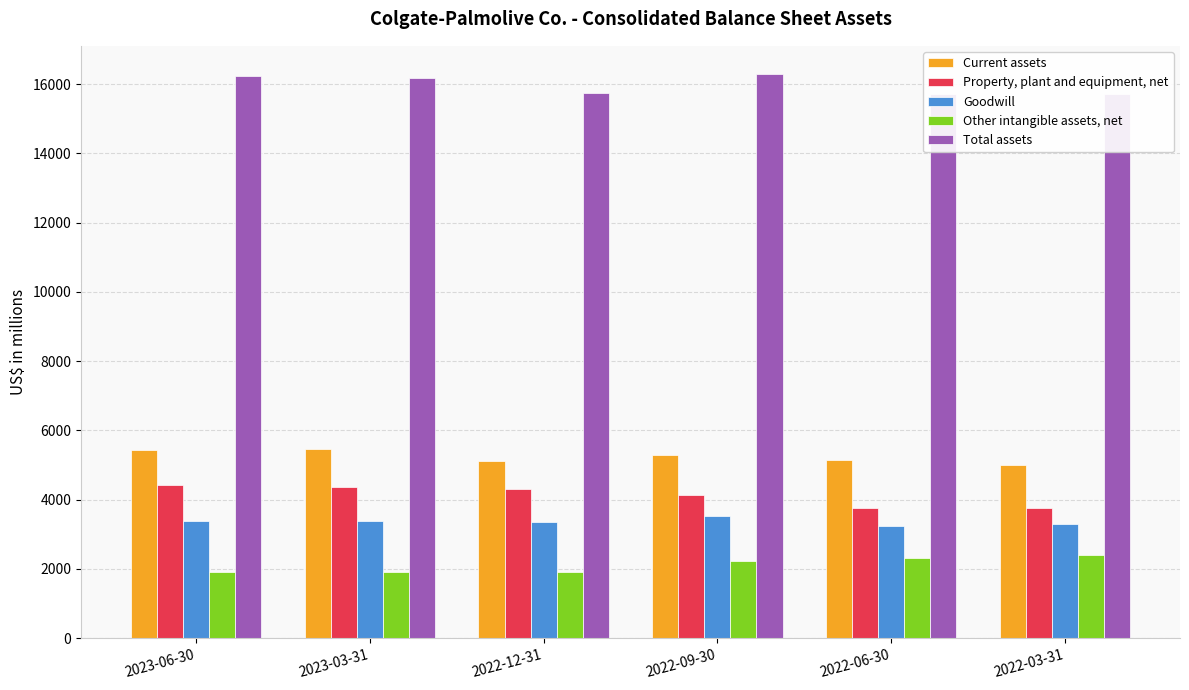

The value of Current assets at 2023-03-31 is 1654. True or false?

False